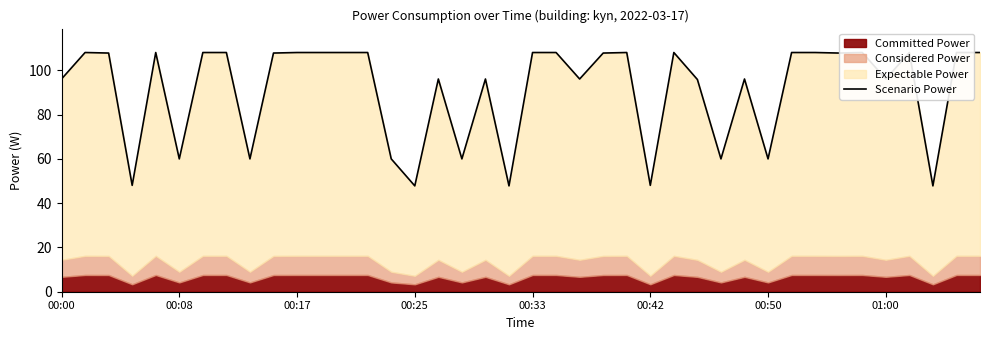

Reading left to right, transcribe all the data shown in this chart.

96.1	108.0	107.8	48.0	108.0	60.0	108.0	108.0	60.0	107.8	108.0	108.0	108.0	108.0	60.0	47.8	96.1	60.0	96.1	47.8	108.0	108.0	96.1	107.8	108.0	48.0	108.0	95.9	60.0	96.1	60.0	108.0	108.0	107.8	108.0	96.1	108.0	47.8	108.0	108.0